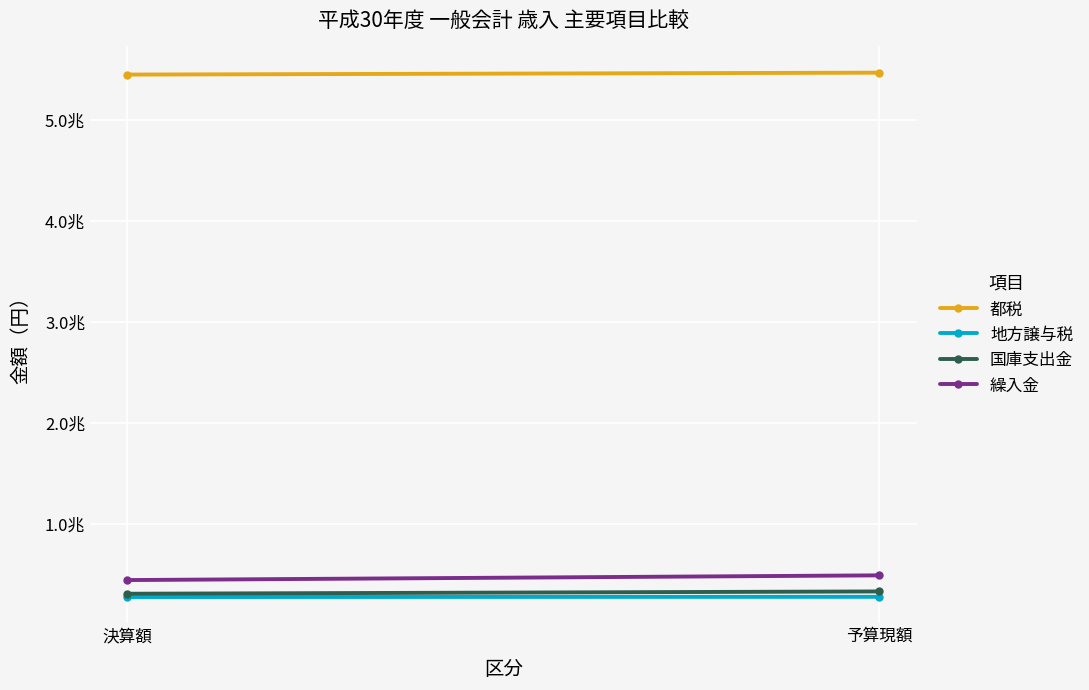

Is the value of 都税 at 予算現額 greater than the value of 繰入金 at 決算額?

Yes